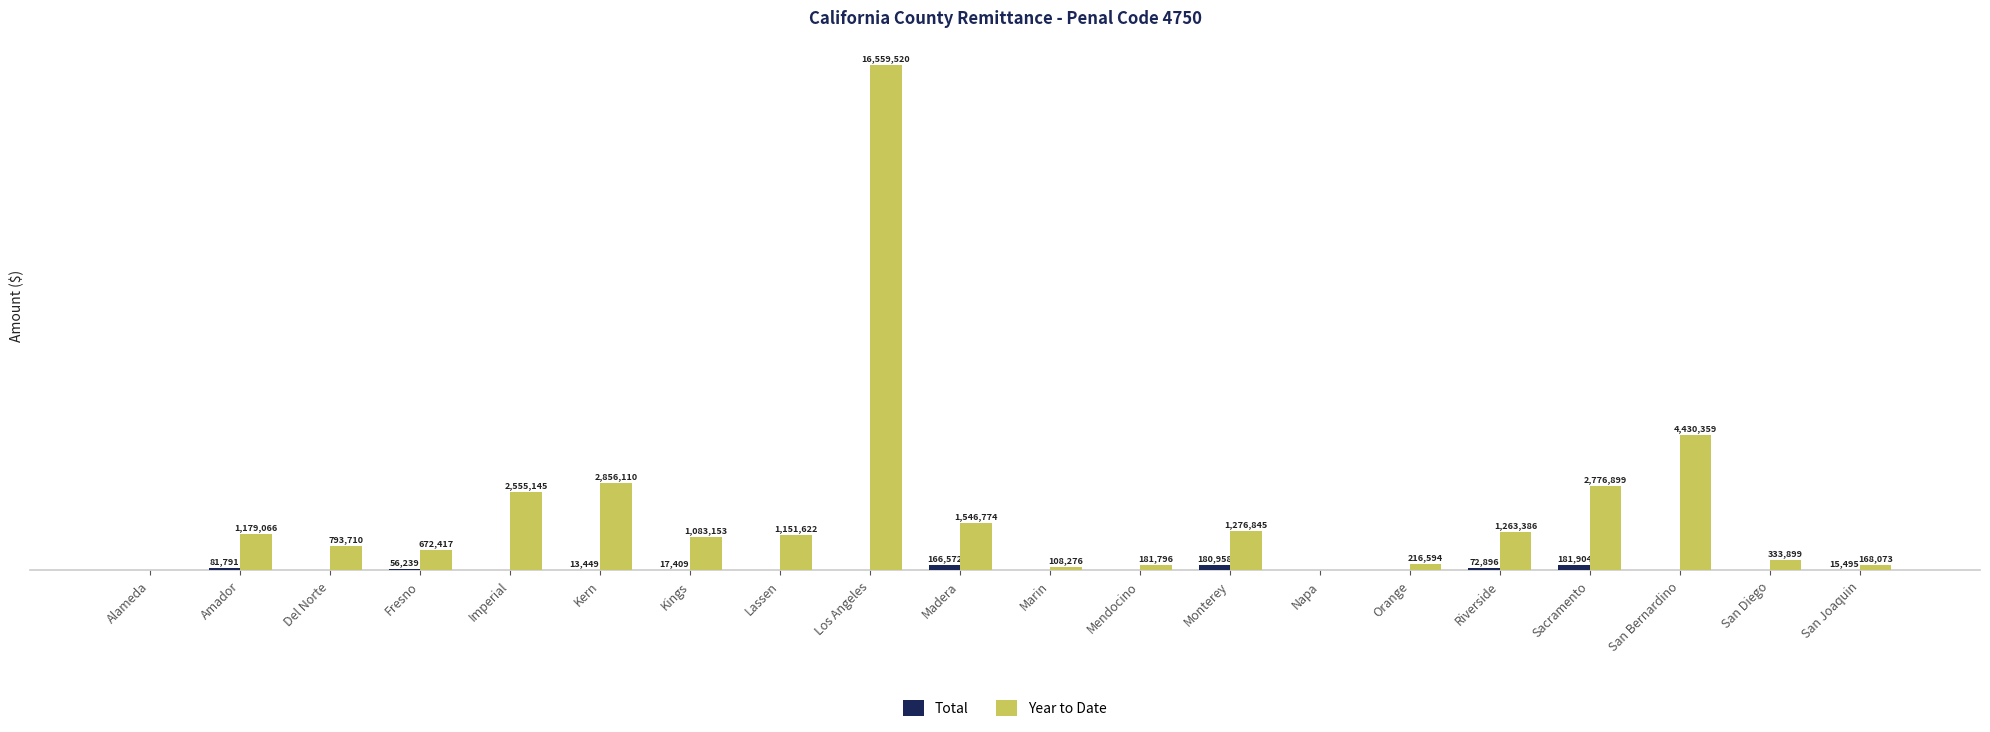

At which category is the sum across all series the highest?

Los Angeles